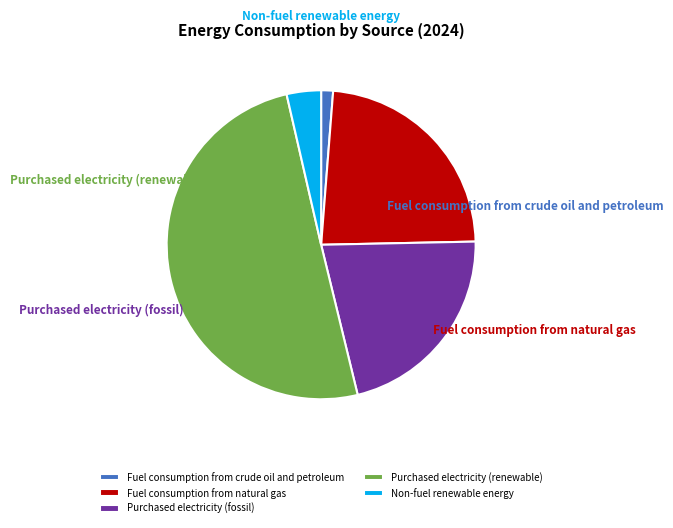

True or false: Fuel consumption from natural gas accounts for 15% of the total.

False